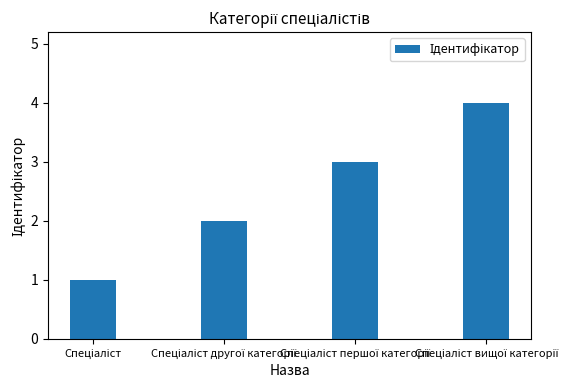

What is the maximum value shown in the chart?

4